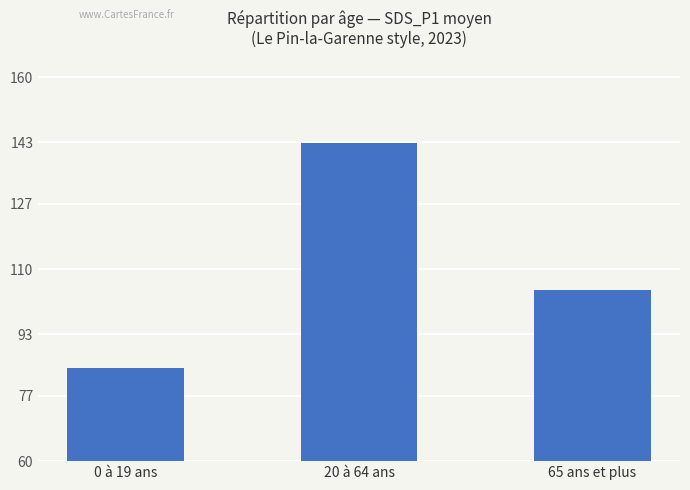

Which has a higher value, 65 ans et plus or 0 à 19 ans?

65 ans et plus